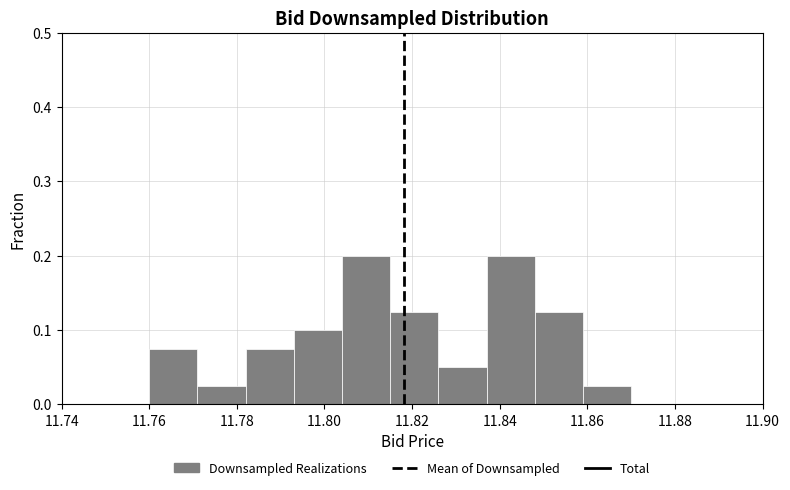

Reading left to right, list every bar in this chart as the range it spans on the x-axis followed by its height. Neither the bar edges nor the heights are printed on the chart, so give them approximately, as read against the axes.

11.760 to 11.771: 0.08
11.771 to 11.782: 0.03
11.782 to 11.793: 0.08
11.793 to 11.804: 0.10
11.804 to 11.815: 0.20
11.815 to 11.826: 0.13
11.826 to 11.837: 0.05
11.837 to 11.848: 0.20
11.848 to 11.859: 0.13
11.859 to 11.870: 0.03